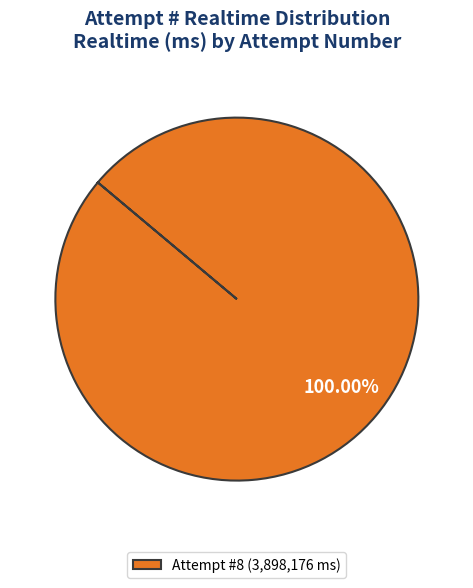

Does any single category account for the majority?

Yes